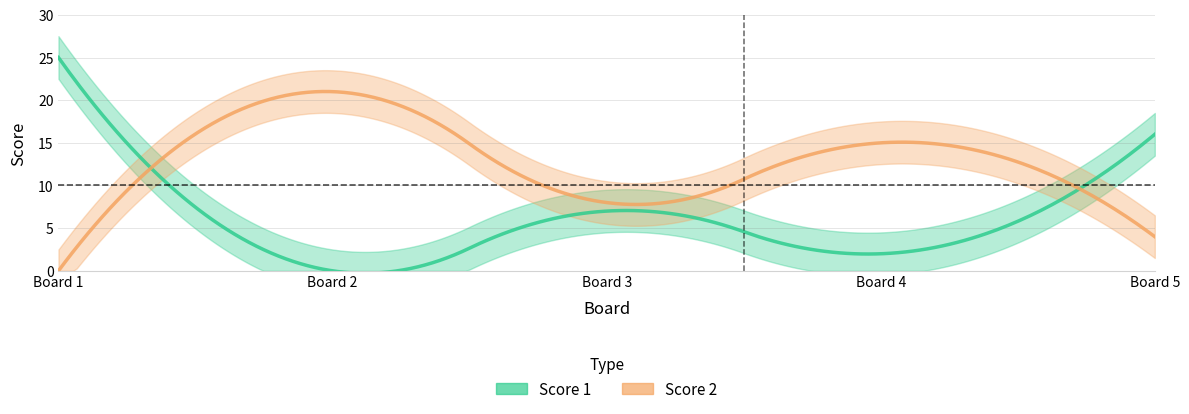

Which series changed the most between 2 and 3?

Score 2